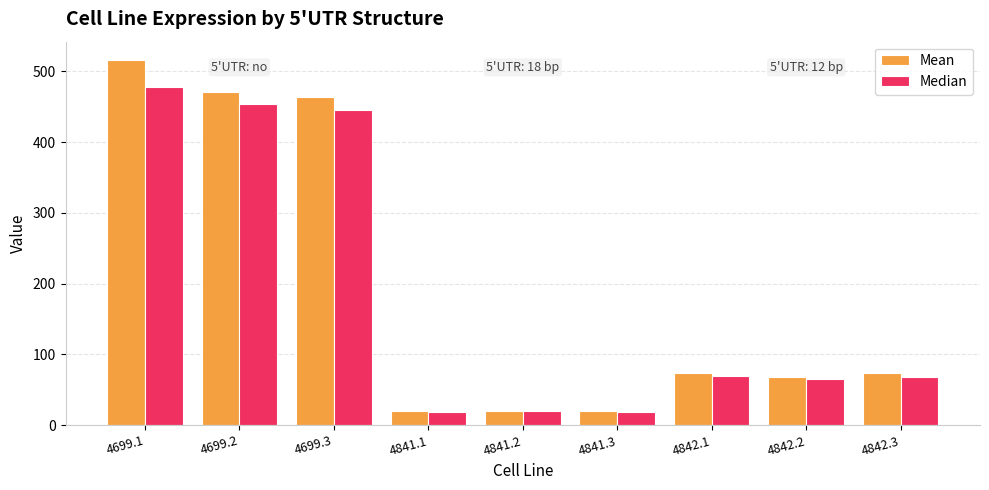

List the series in order of their peak value, lowest first.

Median, Mean